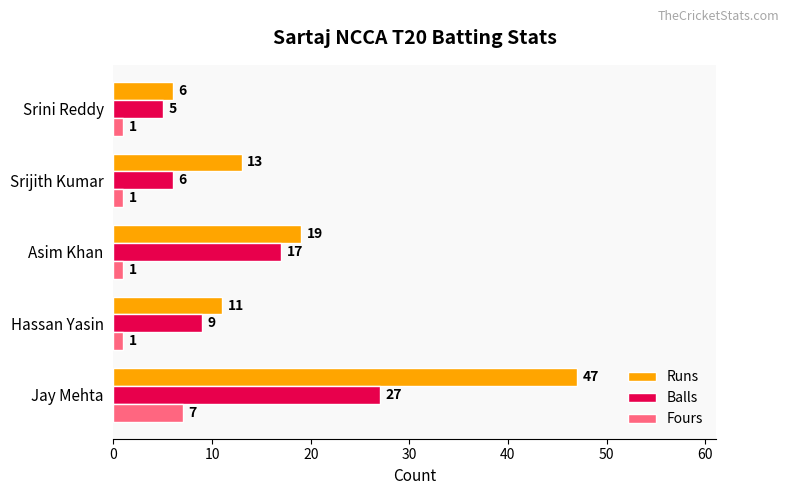

The Runs series shows 13 at Srijith Kumar. True or false?

True